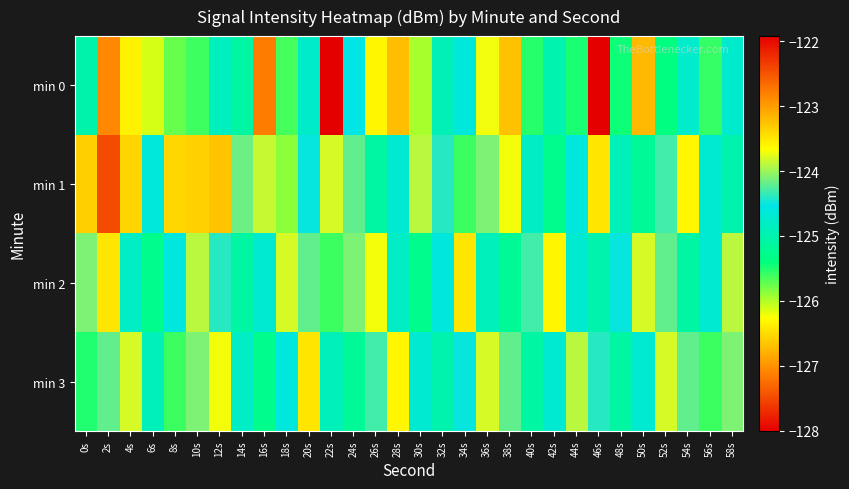

Between 18s and 44s, which is larger?

44s